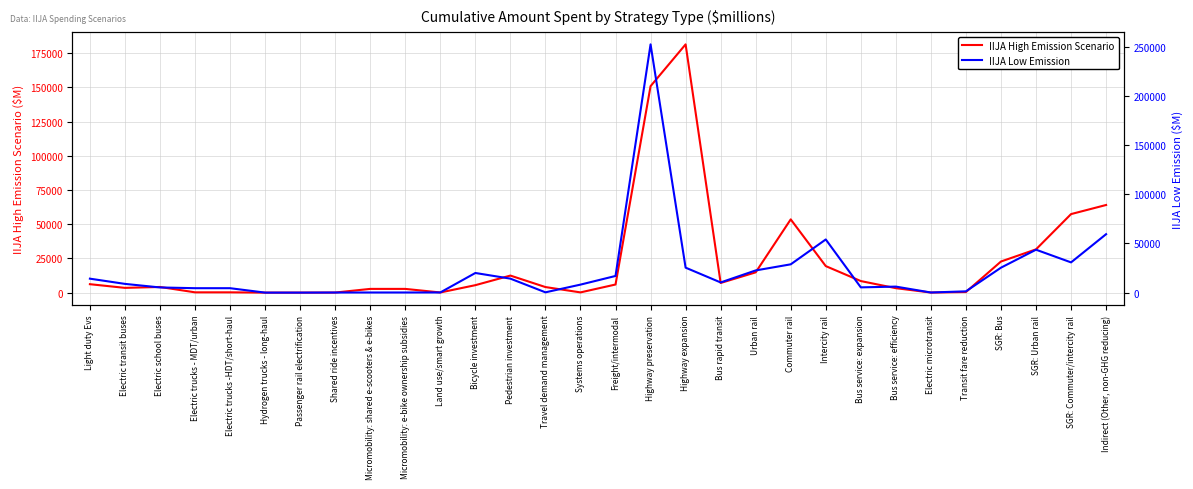

At which category does IIJA High Emission Scenario reach its first local peak?

Electric school buses